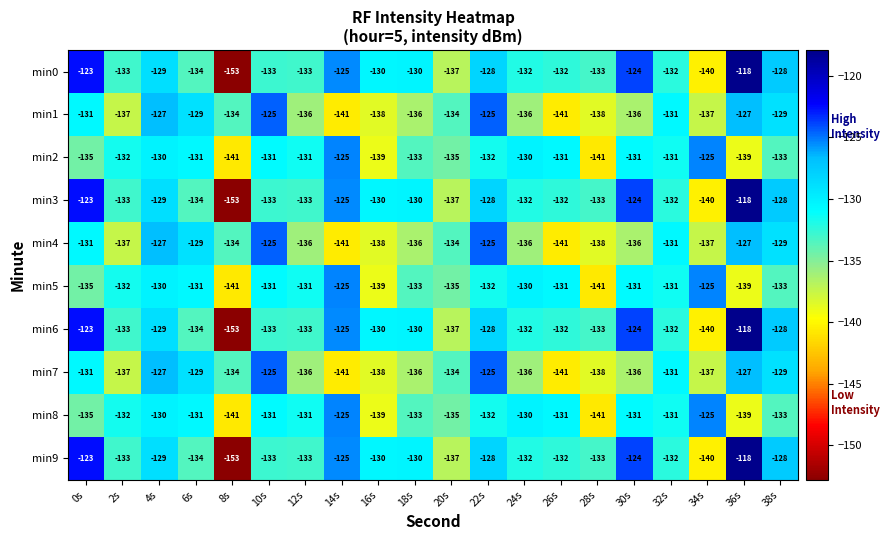

At how many categories does at least one series exceed -149?

20